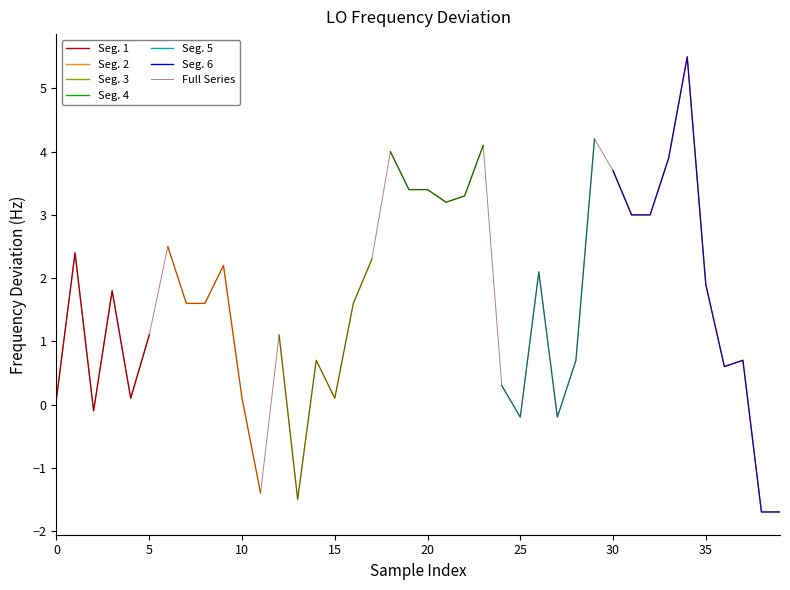

Read the value at 26.

2.1